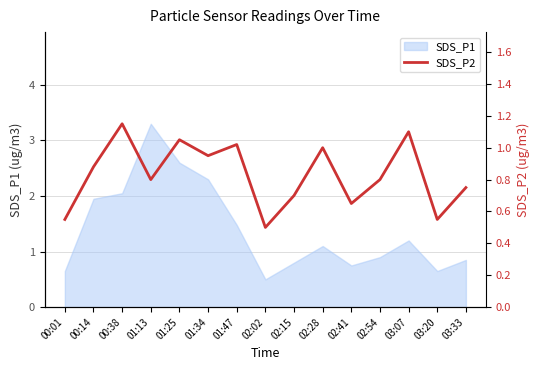

What is the lowest value of the SDS_P1 series?

0.5